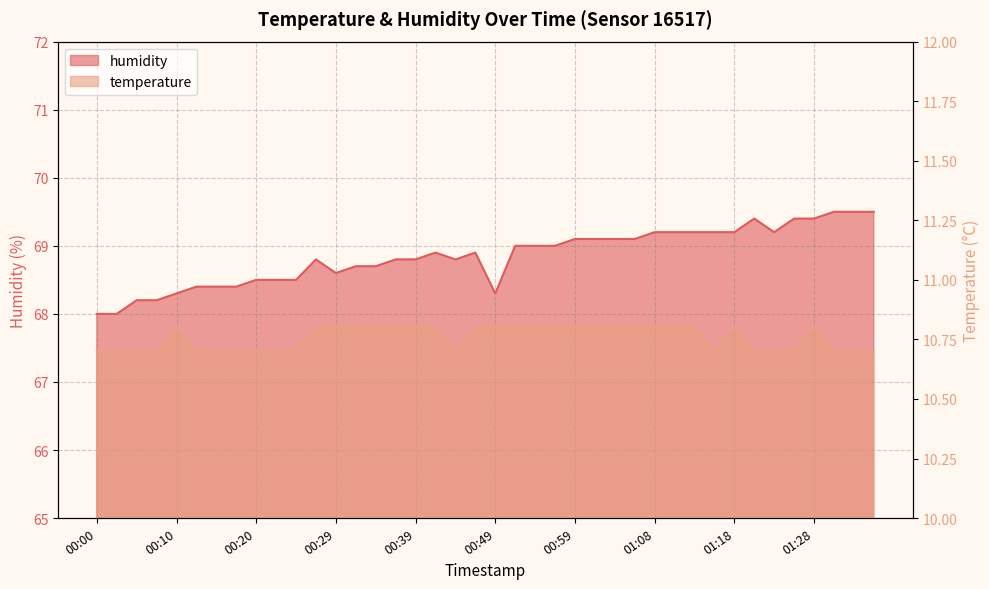

What are all the series names shown in the legend?

temperature, humidity